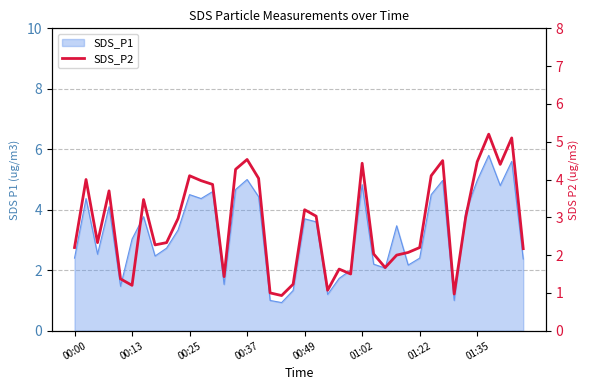

Is it true that the value at 8 is 2.3?

True